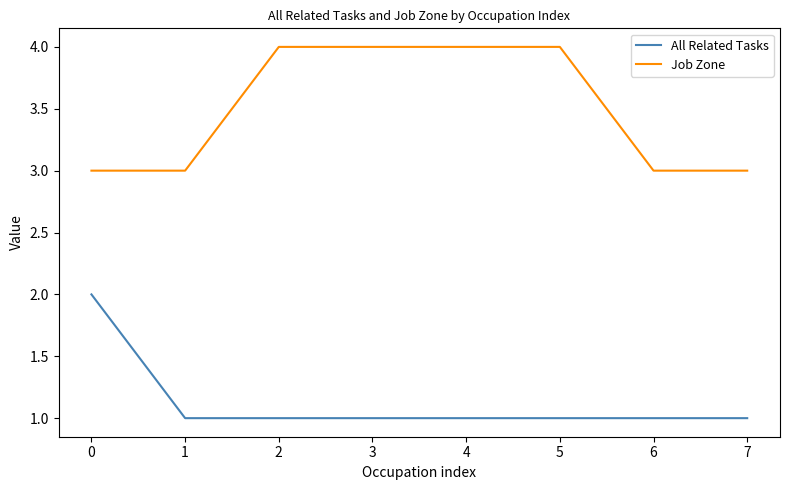

True or false: Job Zone and All Related Tasks intersect in this chart.

False